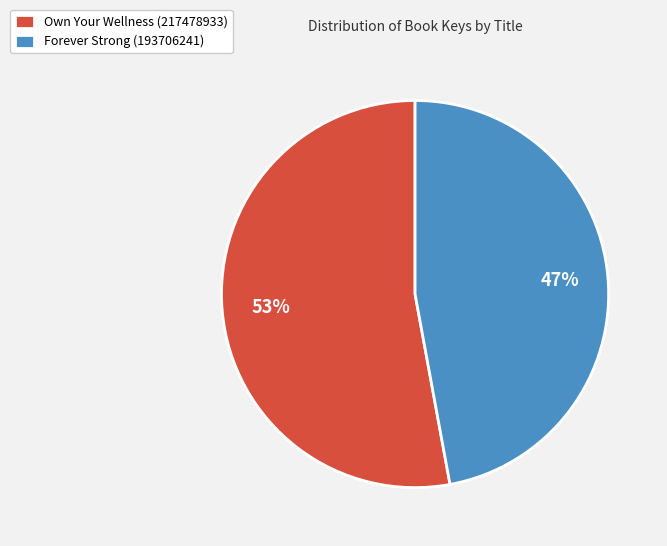

Is there a majority slice in this chart?

Yes